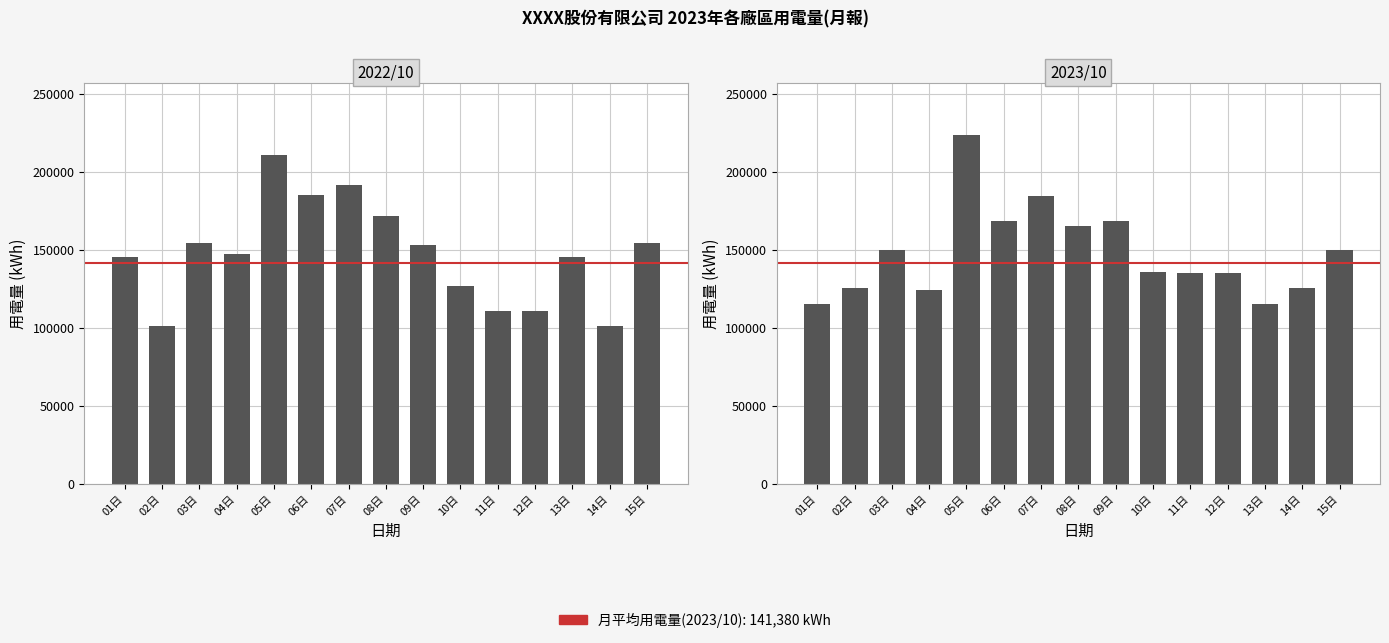

Which has a higher value, 06日 or 08日?

06日